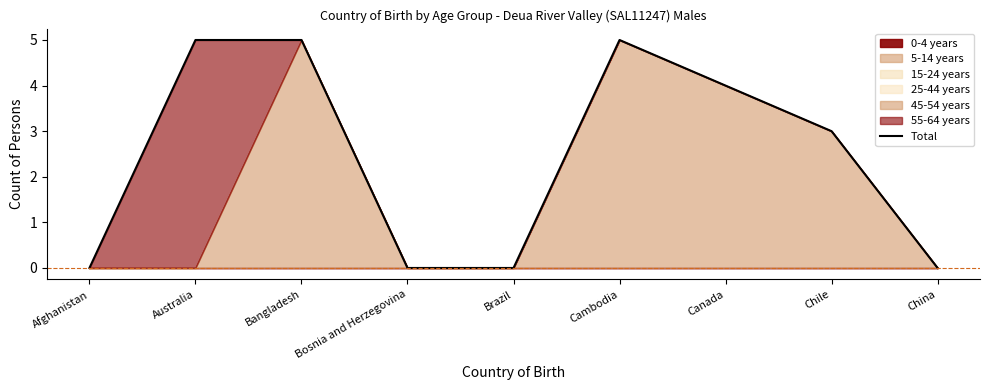

What is the change in value from Afghanistan to Canada?

+4